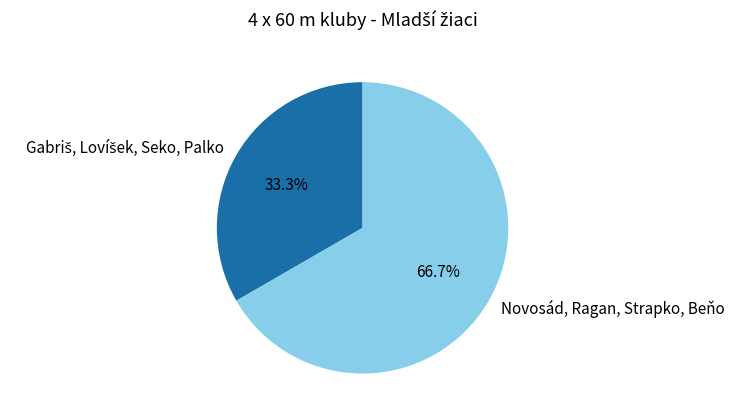

Which slice is the largest?

Novosád, Ragan, Strapko, Beňo